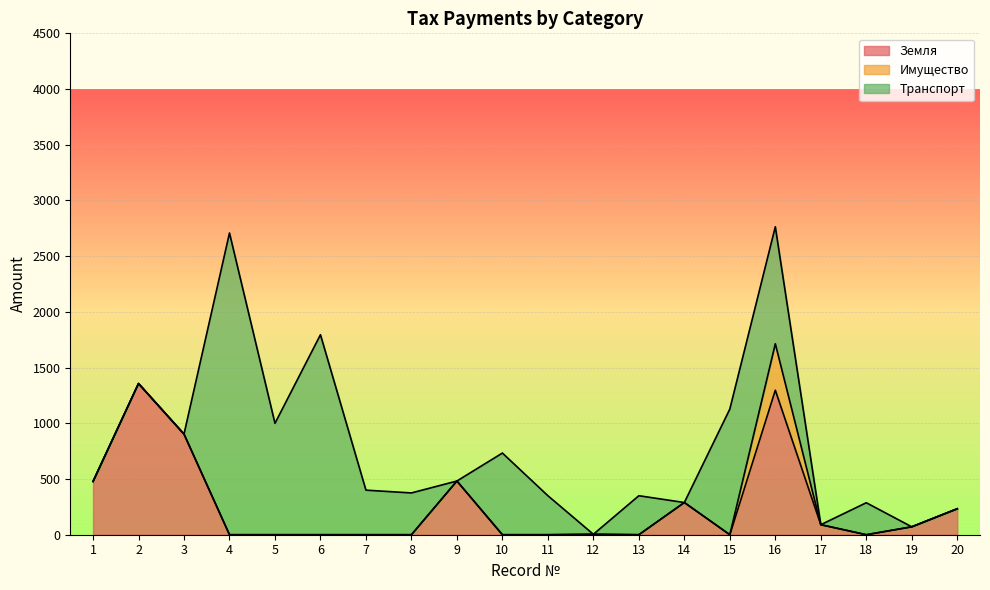

In Имущество, how many points are higher than both neighbors (excluding endpoints)?

1